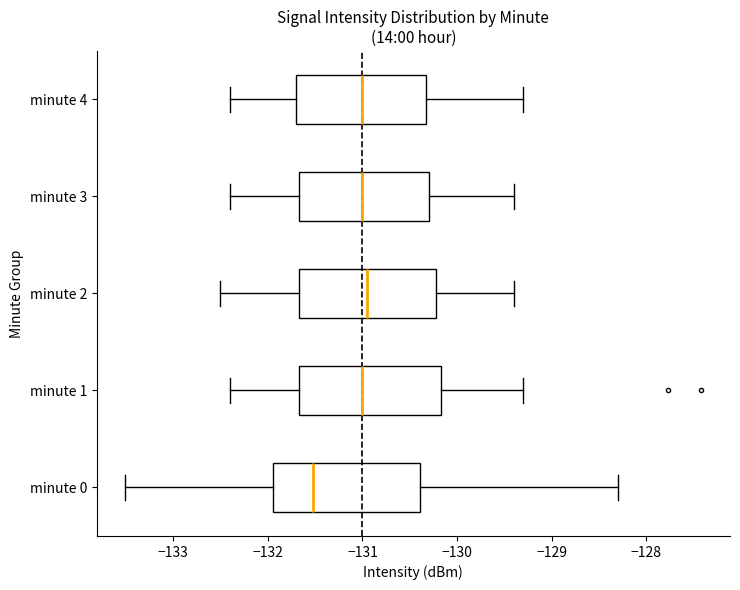

Reading bottom to top, transcribe this box plot: for each box, give where its median line is, the range the box spans, and where its two whiskers end, as read against the x-axis. The values are not printed on the chart, so give them approximately, as read against the axis.

minute 0: median -131.5, box -131.9 to -130.4, whiskers -133.5 to -128.3
minute 1: median -131.0, box -131.7 to -130.2, whiskers -132.4 to -129.3
minute 2: median -130.9, box -131.7 to -130.2, whiskers -132.5 to -129.4
minute 3: median -131.0, box -131.7 to -130.3, whiskers -132.4 to -129.4
minute 4: median -131.0, box -131.7 to -130.3, whiskers -132.4 to -129.3